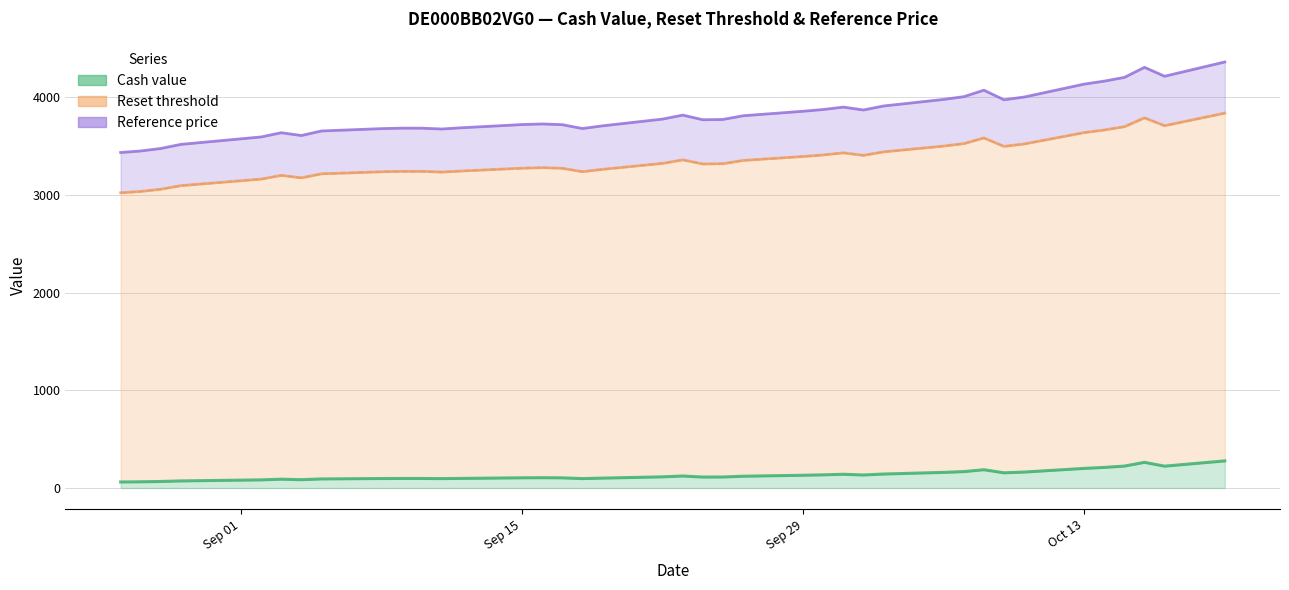

What is the maximum value for Cash value?

277.4